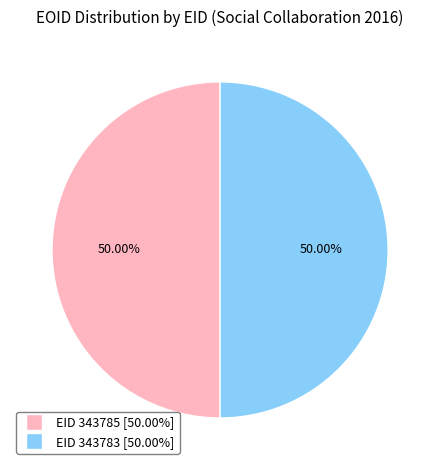

How many slices are in this pie chart?

2